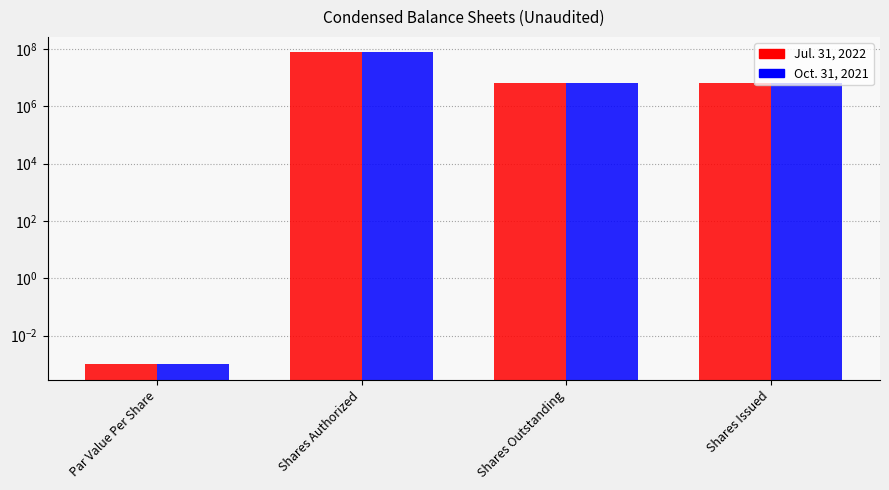

Reading left to right, extract all data points from this chart.

Jul. 31, 2022: Par Value Per Share=0.0	Shares Authorized=75000000.0	Shares Outstanding=6240000.0	Shares Issued=6240000.0
Oct. 31, 2021: Par Value Per Share=0.0	Shares Authorized=75000000.0	Shares Outstanding=6240000.0	Shares Issued=6240000.0